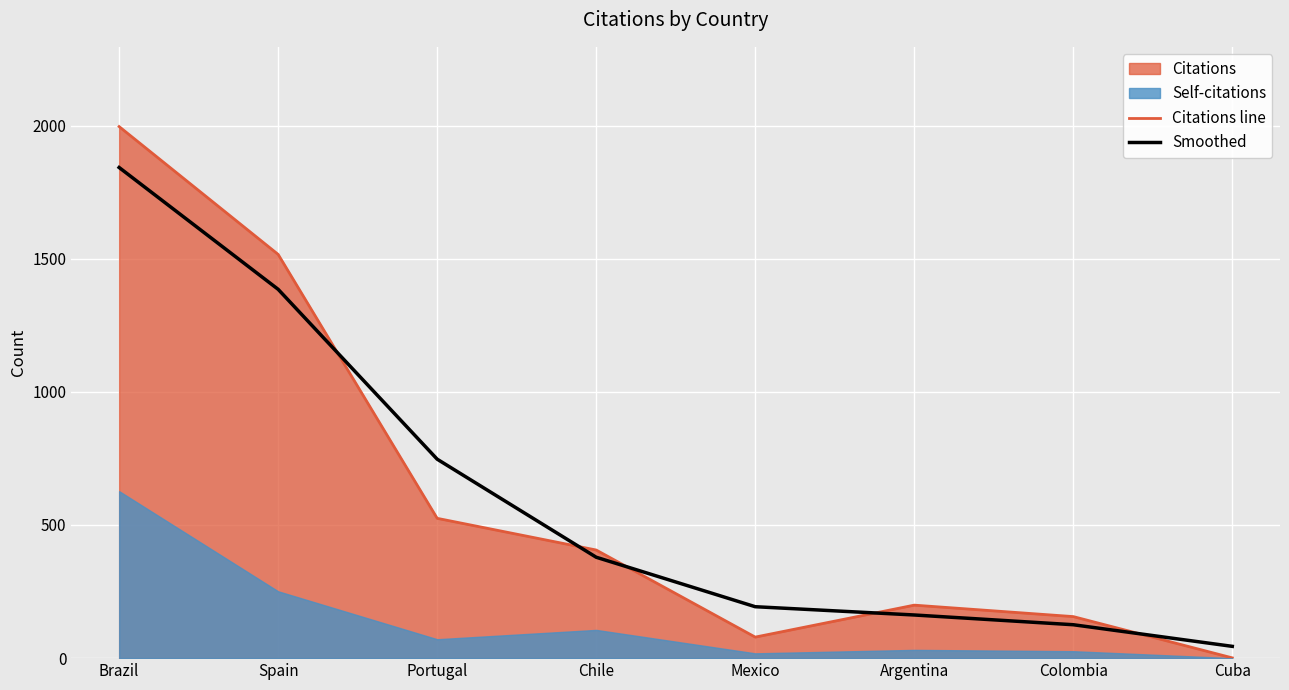

Between Portugal and Chile, which series saw the biggest shift?

Smoothed